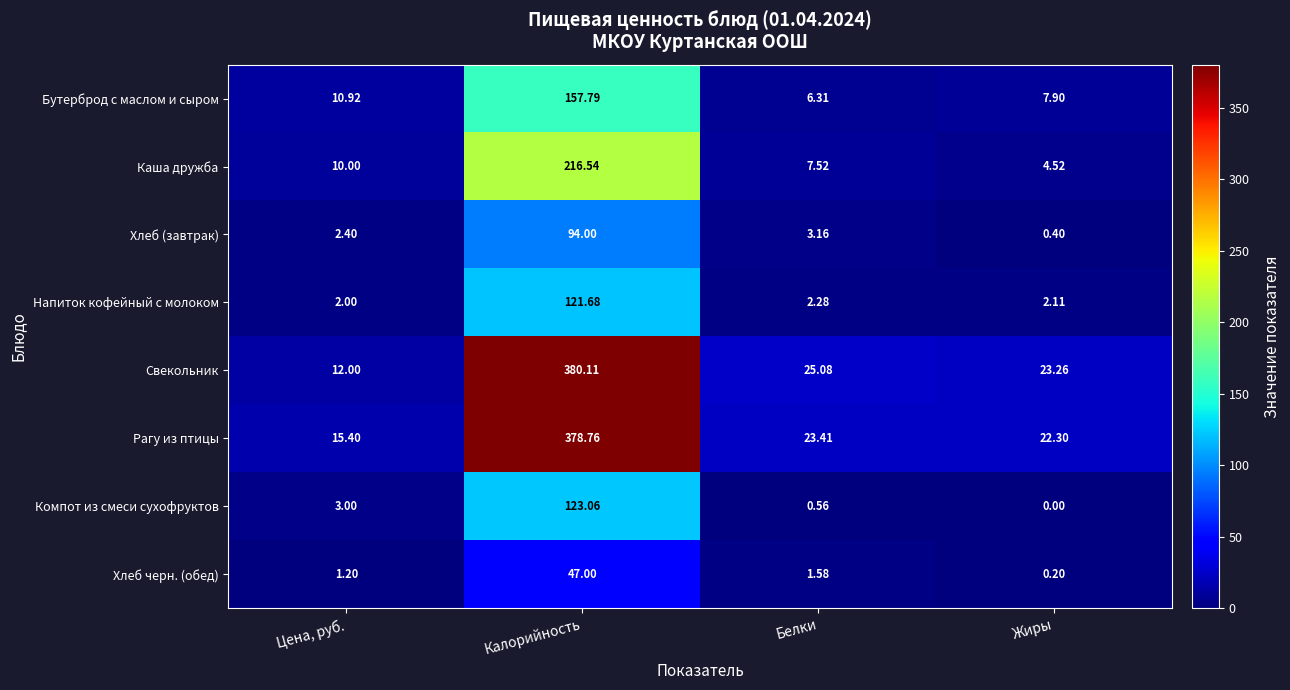

How many categories are shown in the chart?

4